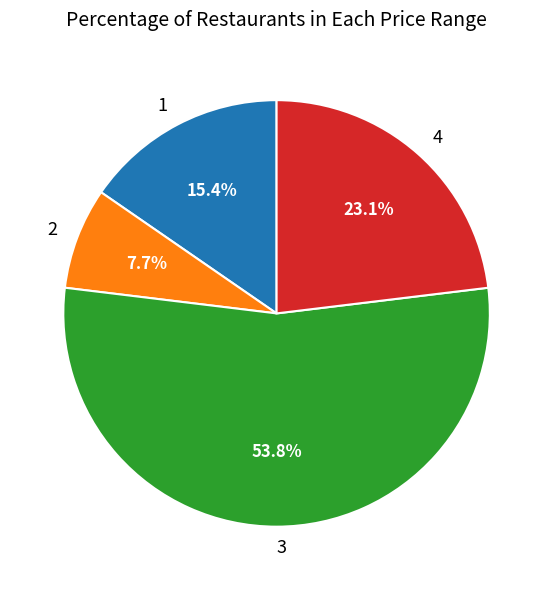

Is there any slice that represents more than half of the pie?

Yes